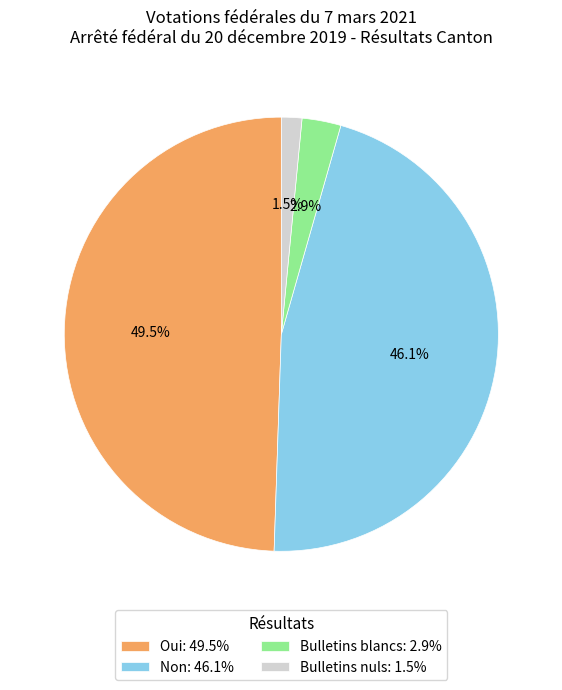

Combined, do Bulletins blancs and Non account for over 50%?

No